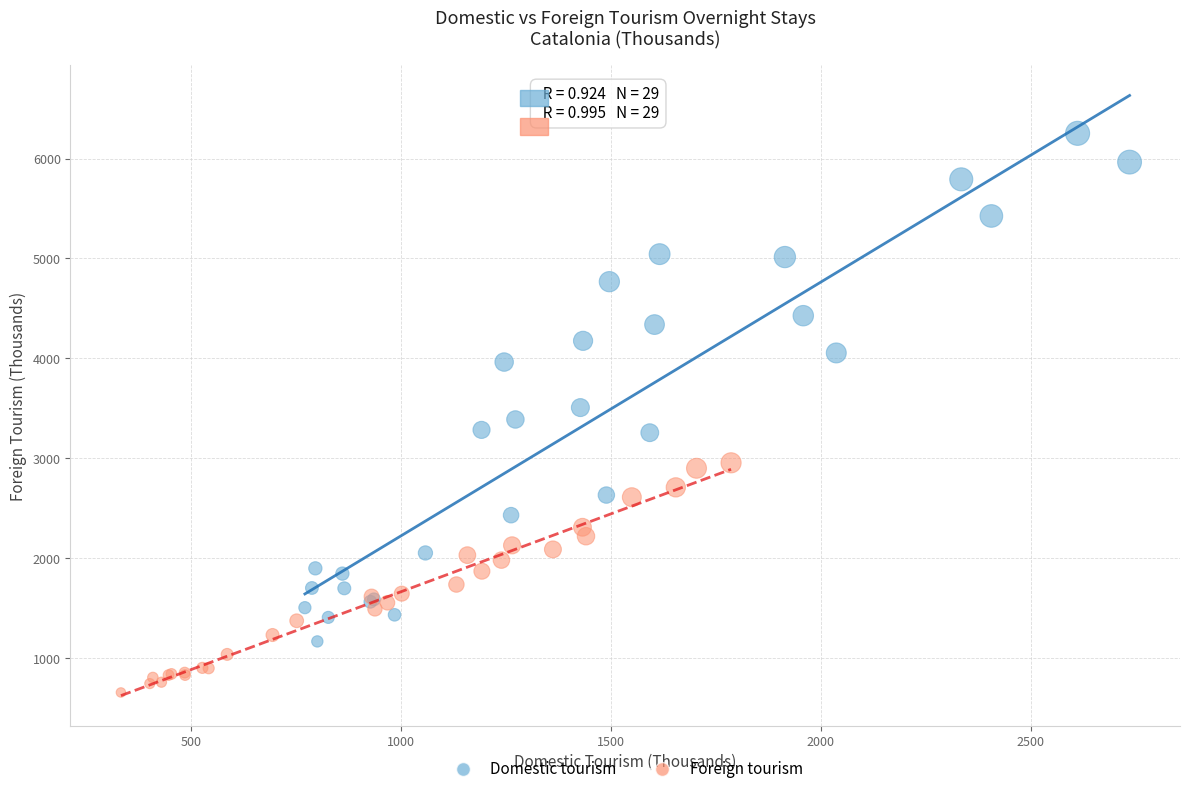

What are all the series names shown in the legend?

Domestic tourism, Foreign tourism